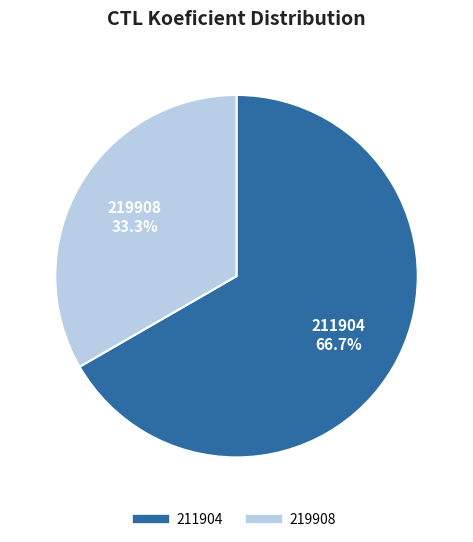

What is the ratio of the value at 211904 to the value at 219908?

2.0